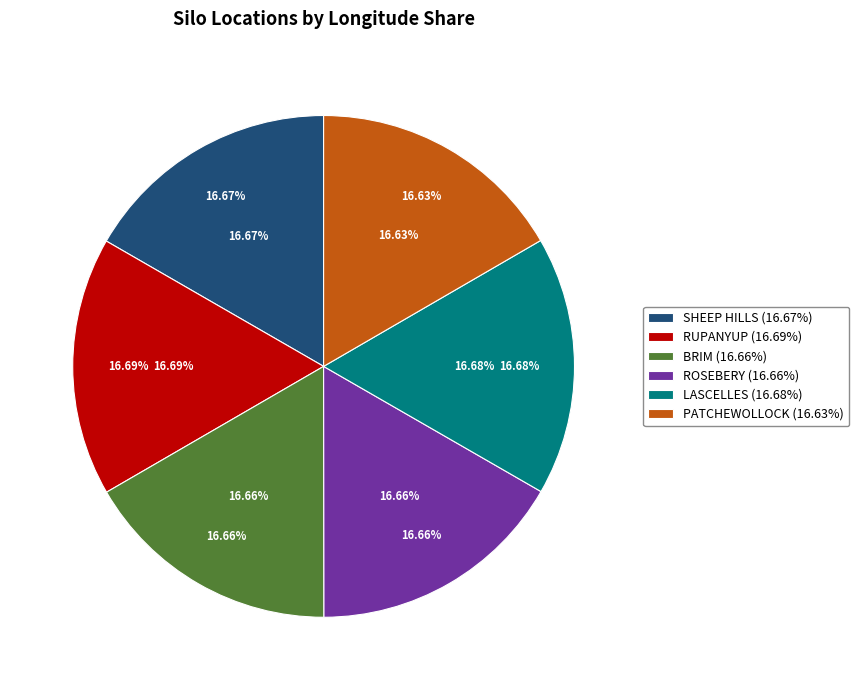

To the nearest percent, what portion does BRIM represent?

17%